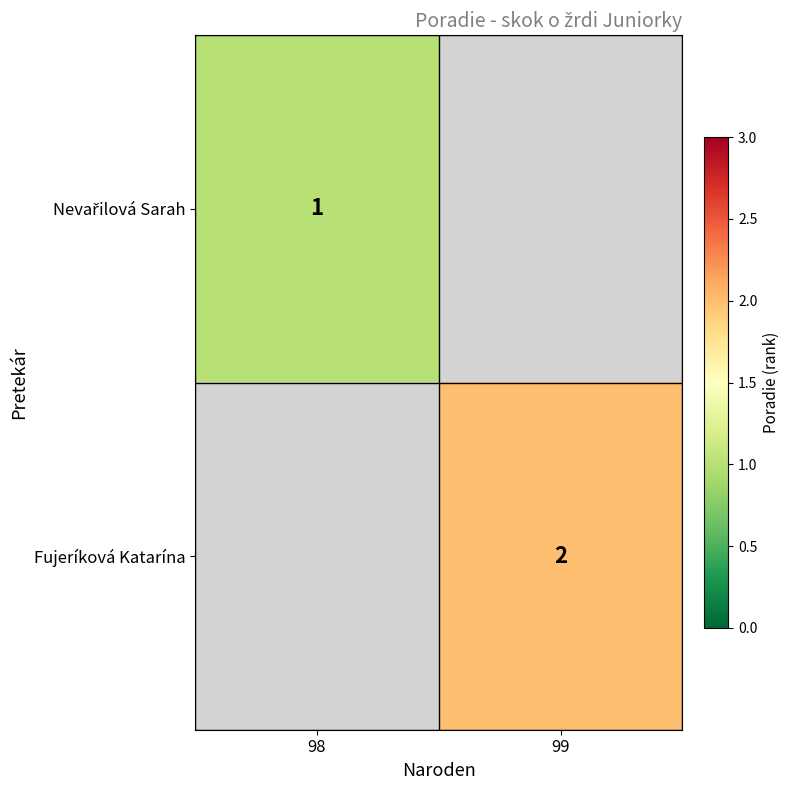

The Fujeríková Katarína series shows 1 at 99. True or false?

False